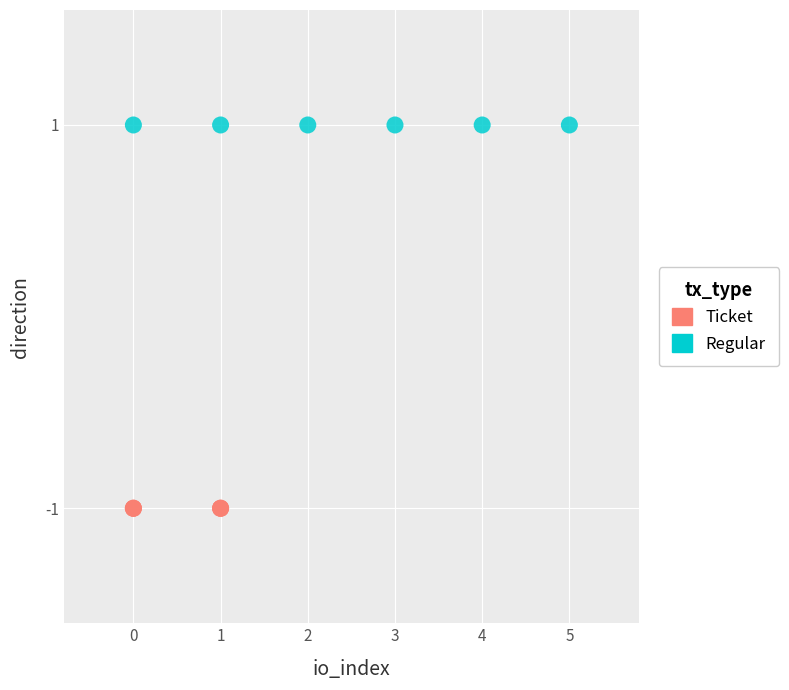

Which series reaches the maximum Y coordinate?

Regular